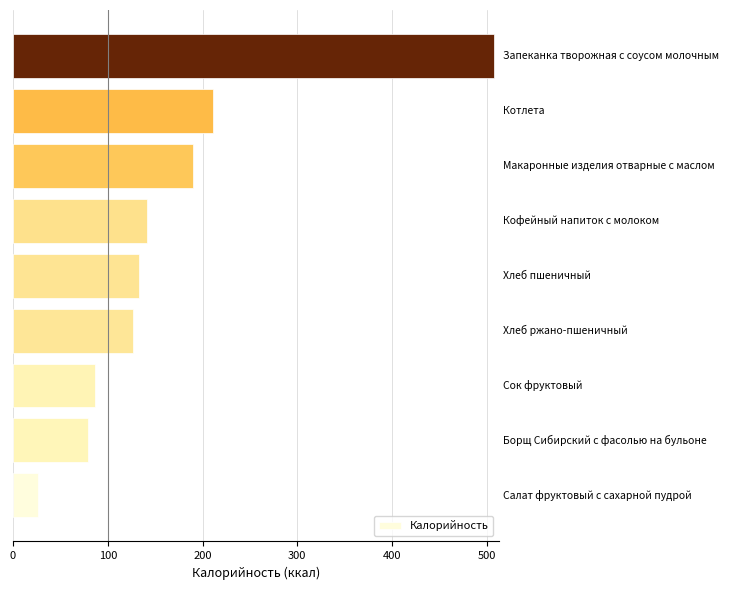

How many values exceed 133?

5